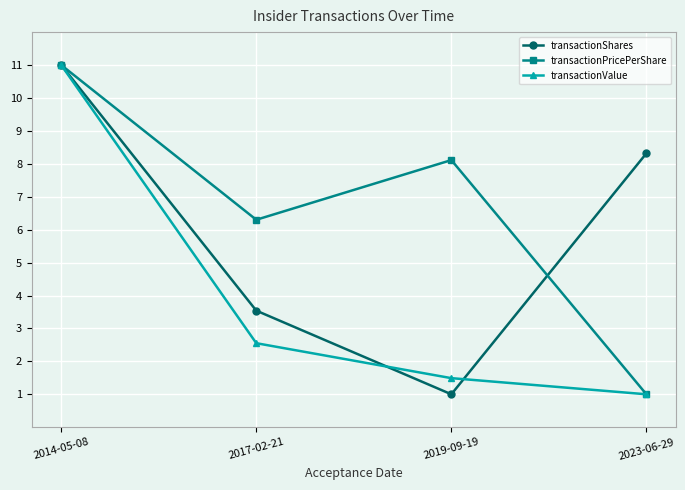

What is the difference between the second highest and minimum values in the transactionValue series?

1.6